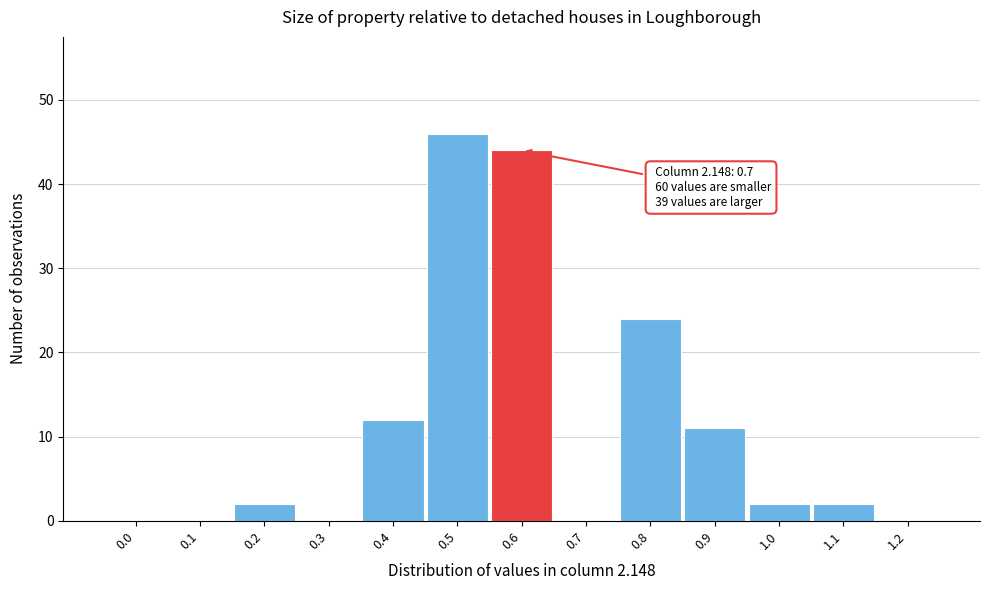

Reading right to left, list all the values displayed in this chart.

1.2=0	1.1=2	1.0=2	0.9=11	0.8=24	0.7=0	0.6=44	0.5=46	0.4=12	0.3=0	0.2=2	0.1=0	0.0=0